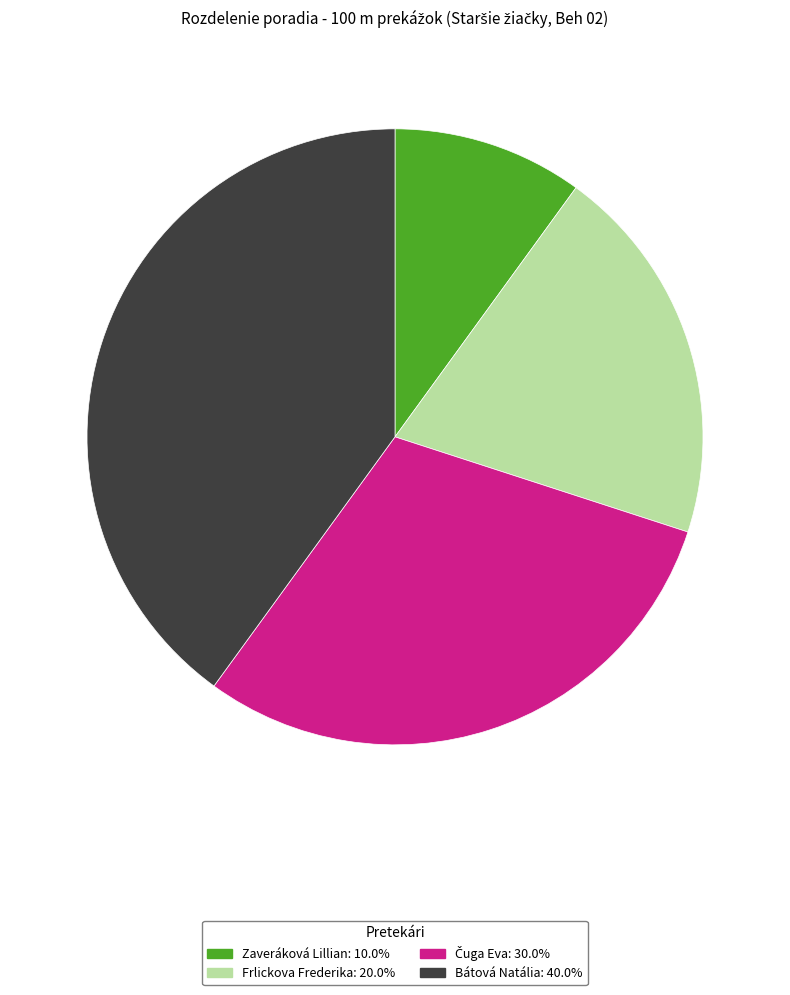

Does any single category account for the majority?

No